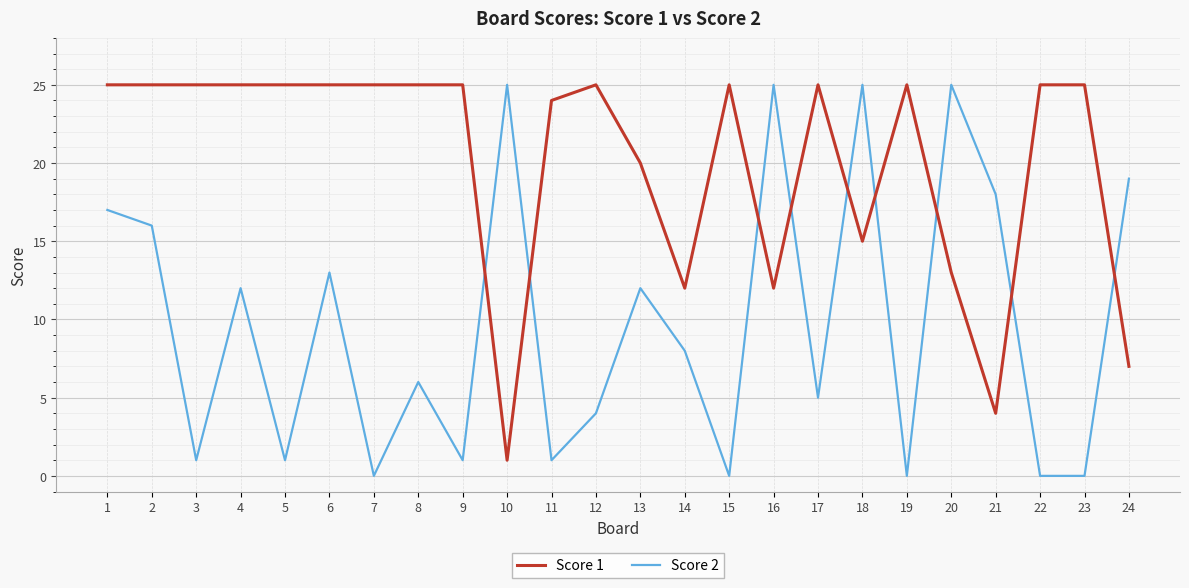

What is the total value across all series at 12?

29